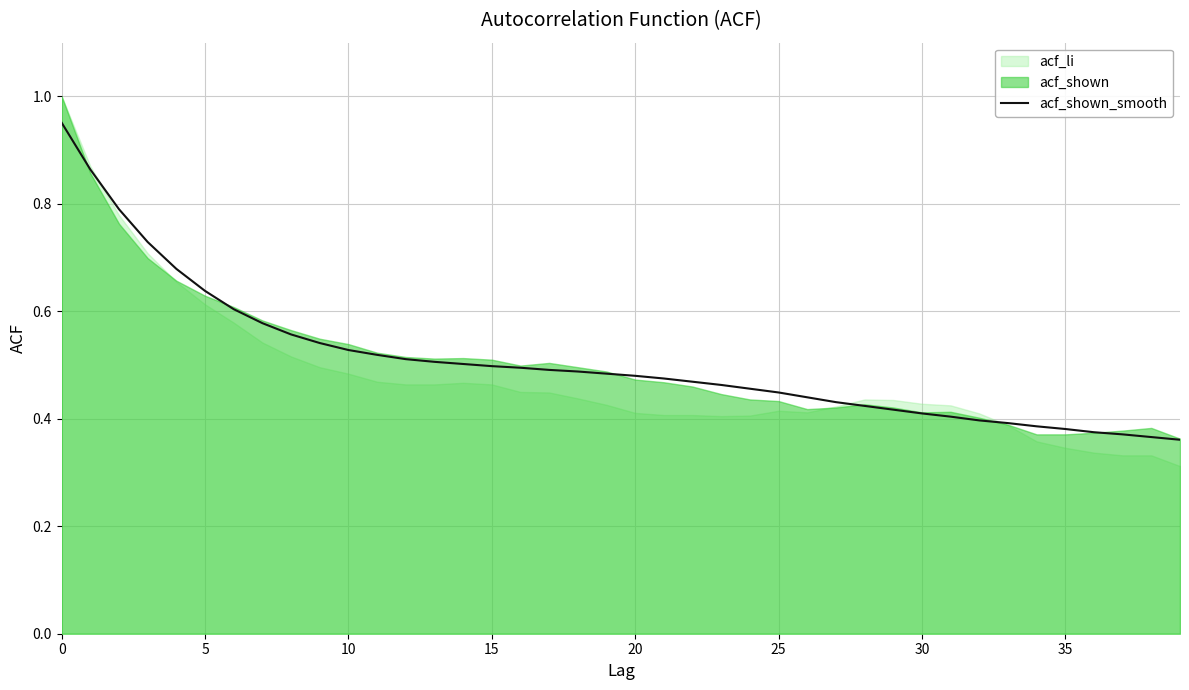

What is the value of the 34th point from the left?

0.4